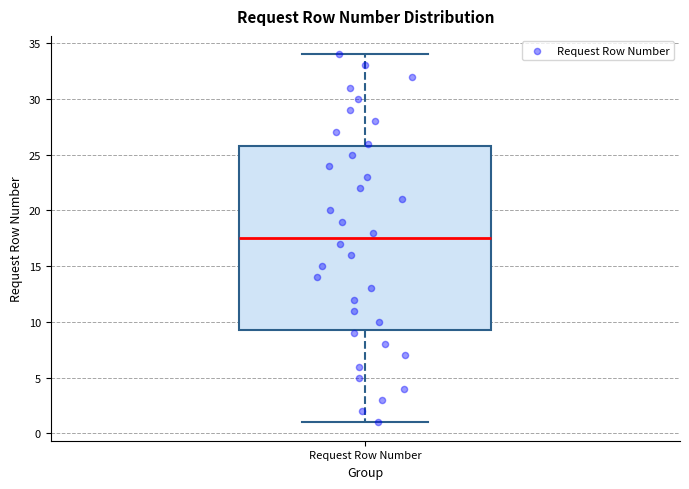

Transcribe this box plot: give where the median line is, the range the box spans, and where the two whiskers end, as read against the y-axis. The values are not printed on the chart, so give them approximately, as read against the axis.

median 17.5, box 9.5 to 26.0, whiskers 1.0 to 34.0